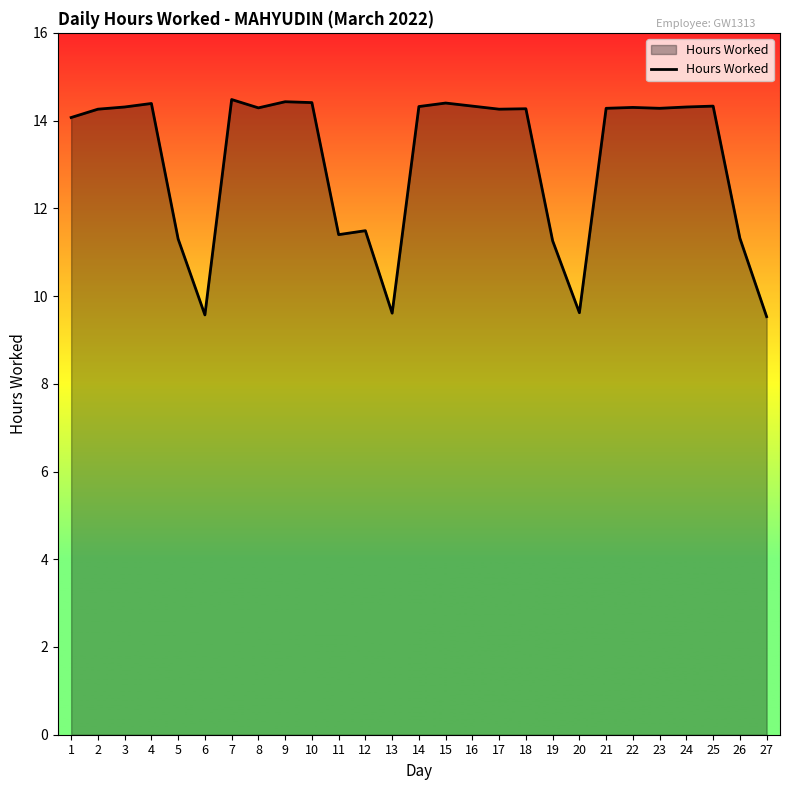

How many lines are shown in the chart?

1